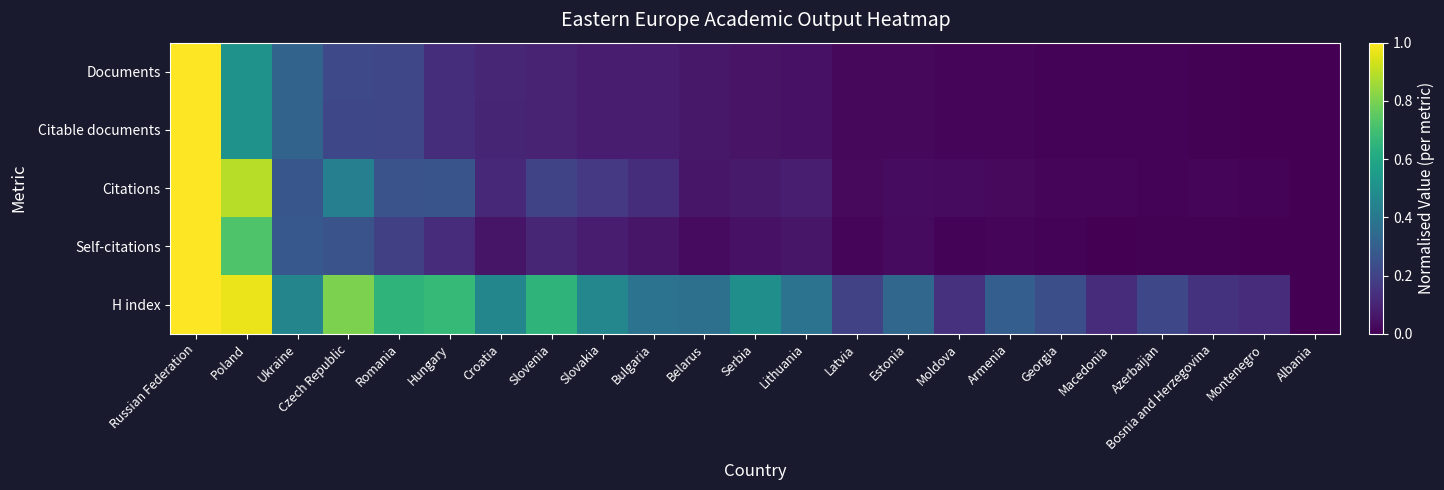

What is the maximum value shown in the chart?

1.0